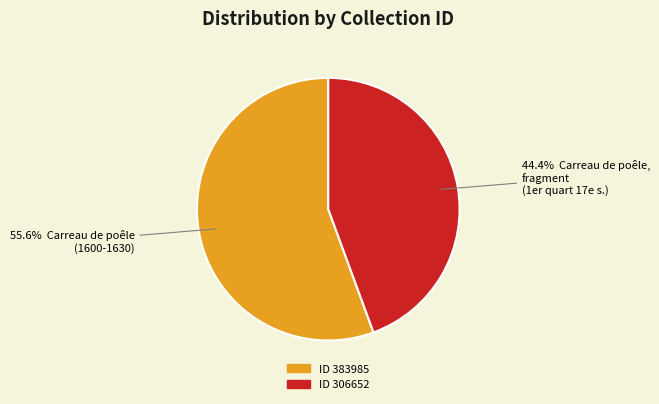

Is there a majority slice in this chart?

Yes